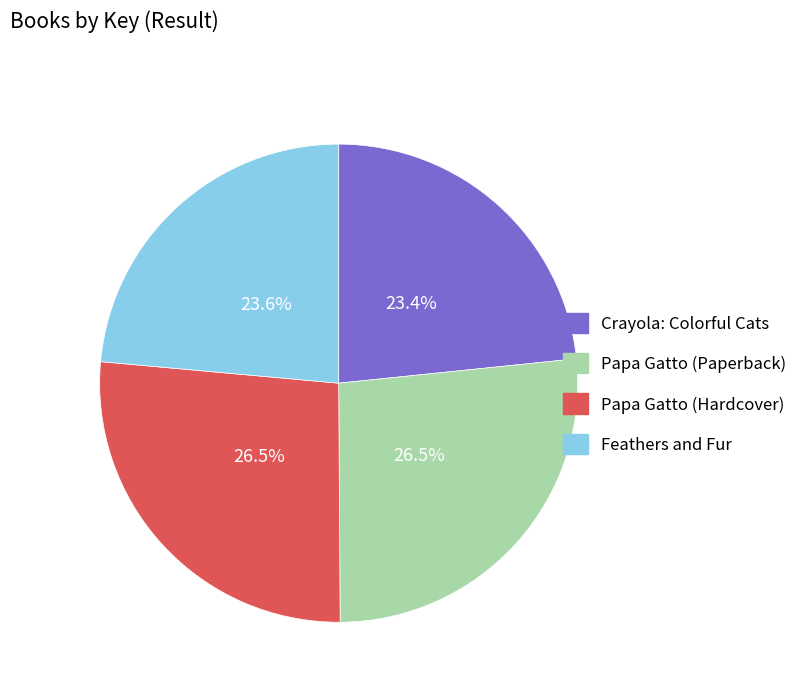

Does Papa Gatto (Hardcover) account for over 50% of the chart?

No